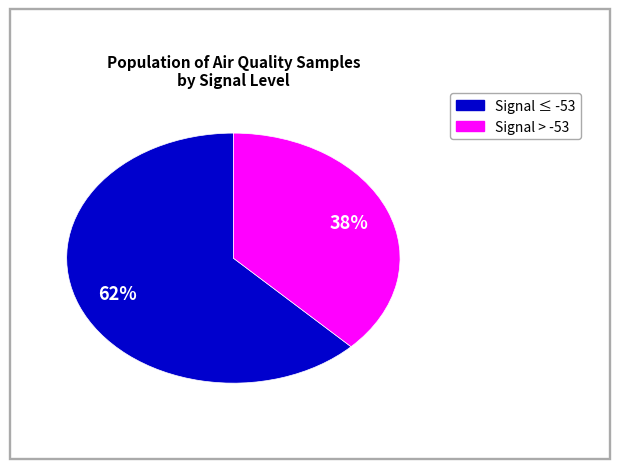

Does any single category account for the majority?

Yes